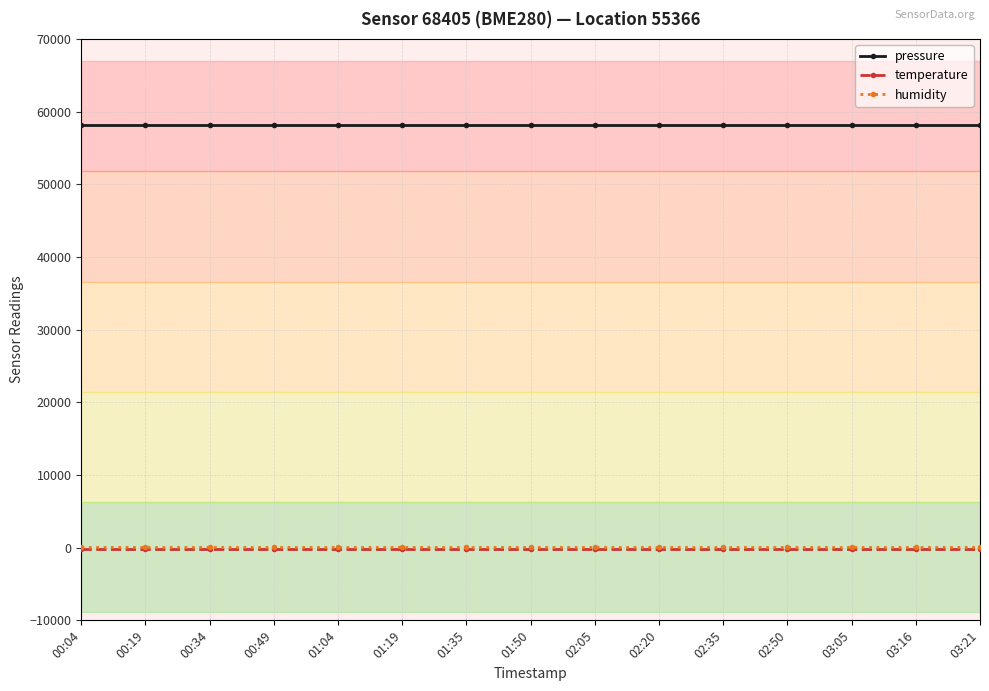

Reading left to right, what are all the values shown in this chart?

pressure: 00:04=58188.9	00:19=58188.9	00:34=58188.9	00:49=58188.9	01:04=58188.9	01:19=58188.9	01:35=58188.9	01:50=58188.9	02:05=58188.9	02:20=58188.9	02:35=58188.9	02:50=58188.9	03:05=58188.9	03:16=58188.9	03:21=58188.9
temperature: 00:04=-146.3	00:19=-146.3	00:34=-146.3	00:49=-146.3	01:04=-146.3	01:19=-146.3	01:35=-146.3	01:50=-146.3	02:05=-146.3	02:20=-146.3	02:35=-146.3	02:50=-146.3	03:05=-146.3	03:16=-146.3	03:21=-146.3
humidity: 00:04=100.0	00:19=100.0	00:34=100.0	00:49=100.0	01:04=100.0	01:19=100.0	01:35=100.0	01:50=100.0	02:05=100.0	02:20=100.0	02:35=100.0	02:50=100.0	03:05=100.0	03:16=100.0	03:21=100.0